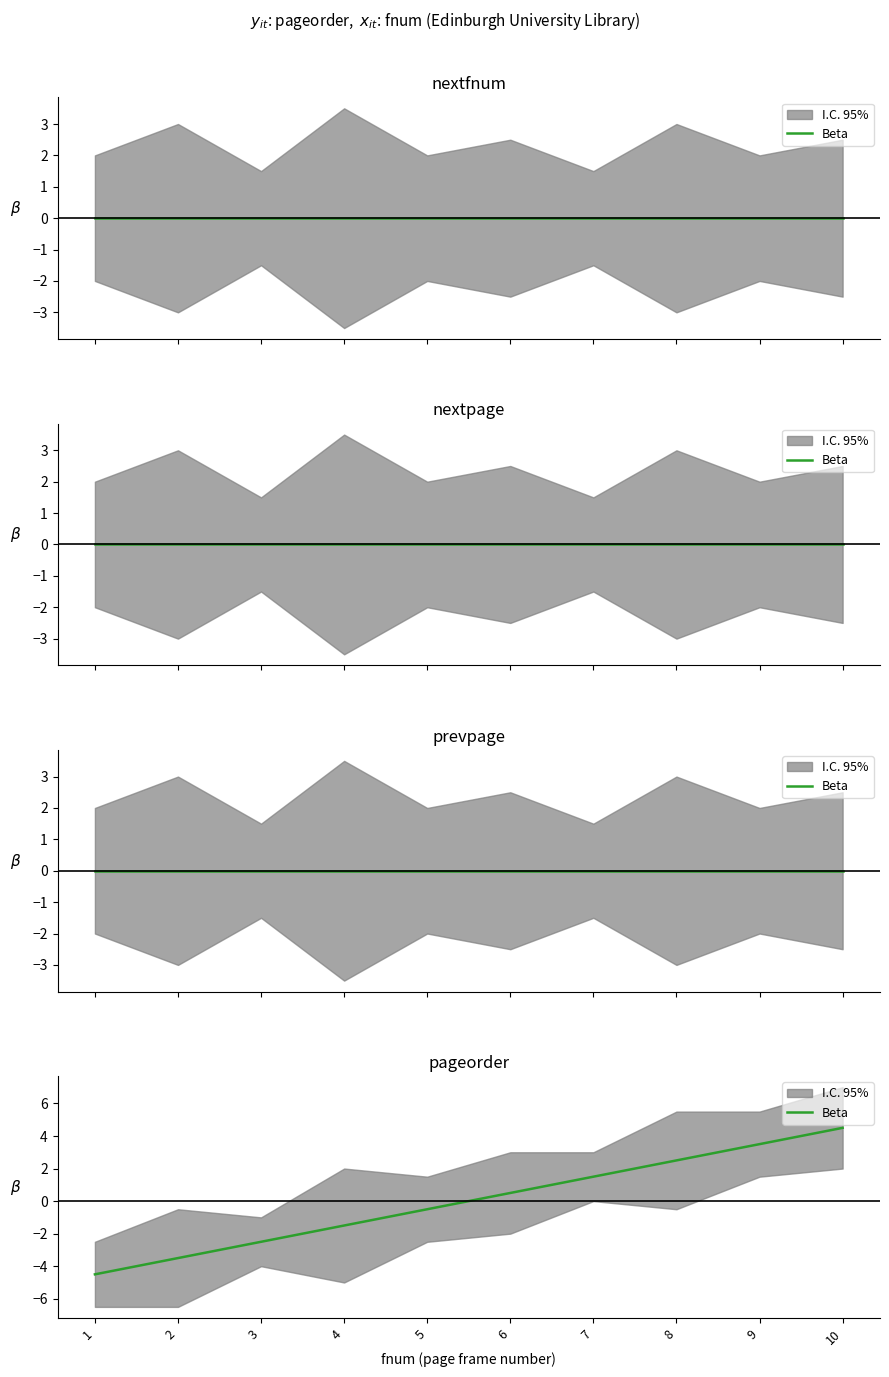

How many data points are less than 0?

5